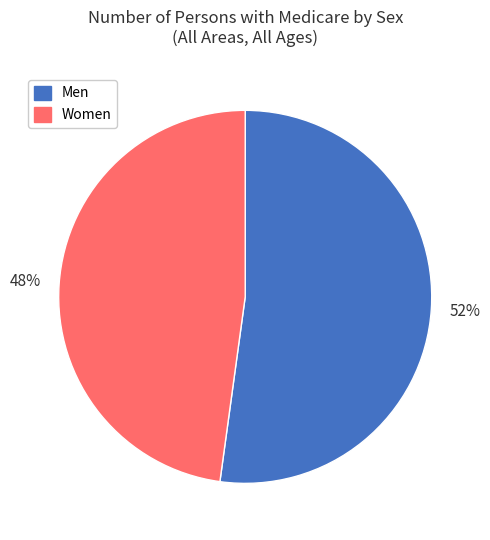

To the nearest percent, what is the difference between the largest and smallest slice percentages?

4%